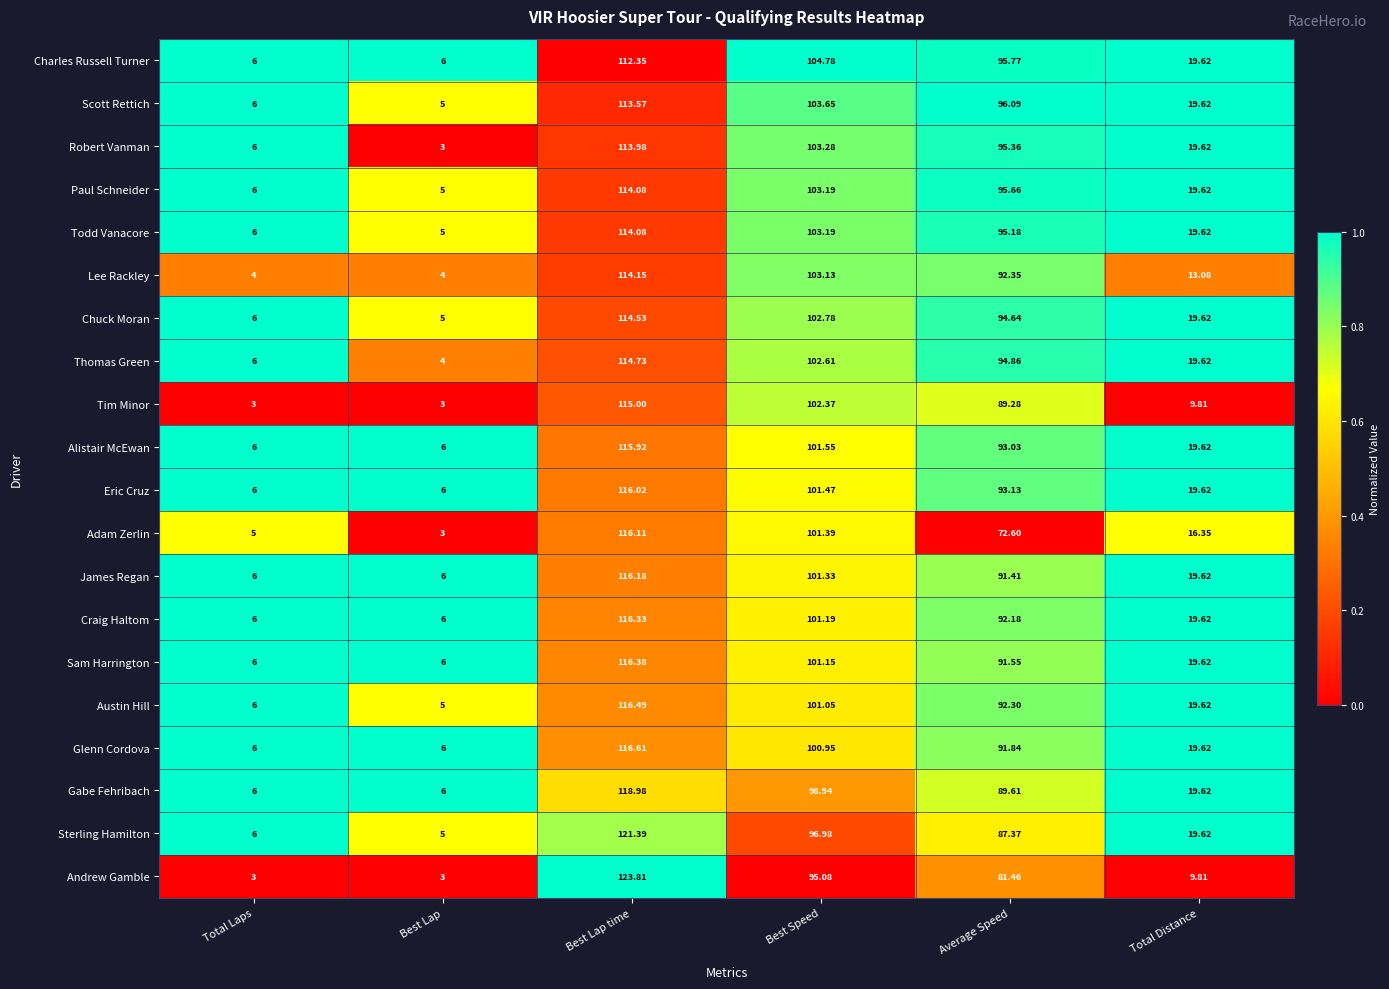

Rank the series at Average Speed from lowest to highest value.

Adam Zerlin, Andrew Gamble, Sterling Hamilton, Tim Minor, Gabe Fehribach, James Regan, Sam Harrington, Glenn Cordova, Craig Haltom, Austin Hill, Lee Rackley, Alistair McEwan, Eric Cruz, Chuck Moran, Thomas Green, Todd Vanacore, Robert Vanman, Paul Schneider, Charles Russell Turner, Scott Rettich